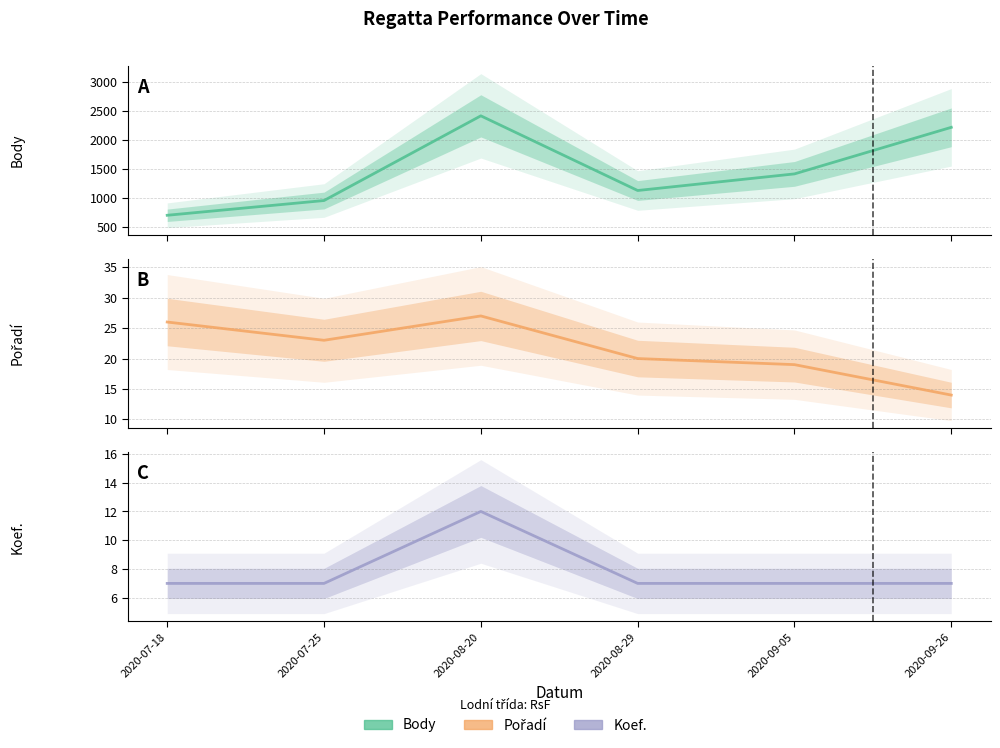

At 2020-07-18, list the series in order from smallest to largest.

Koef., Pořadí, Body